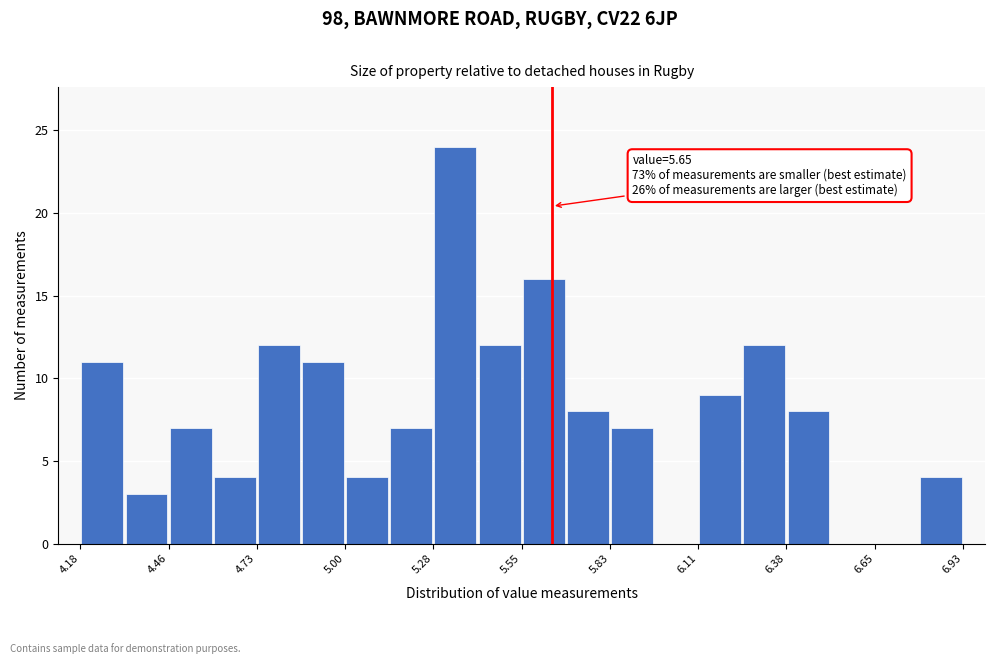

Read against the x-axis, roughly where is the centre of the tallest bar?

5.35